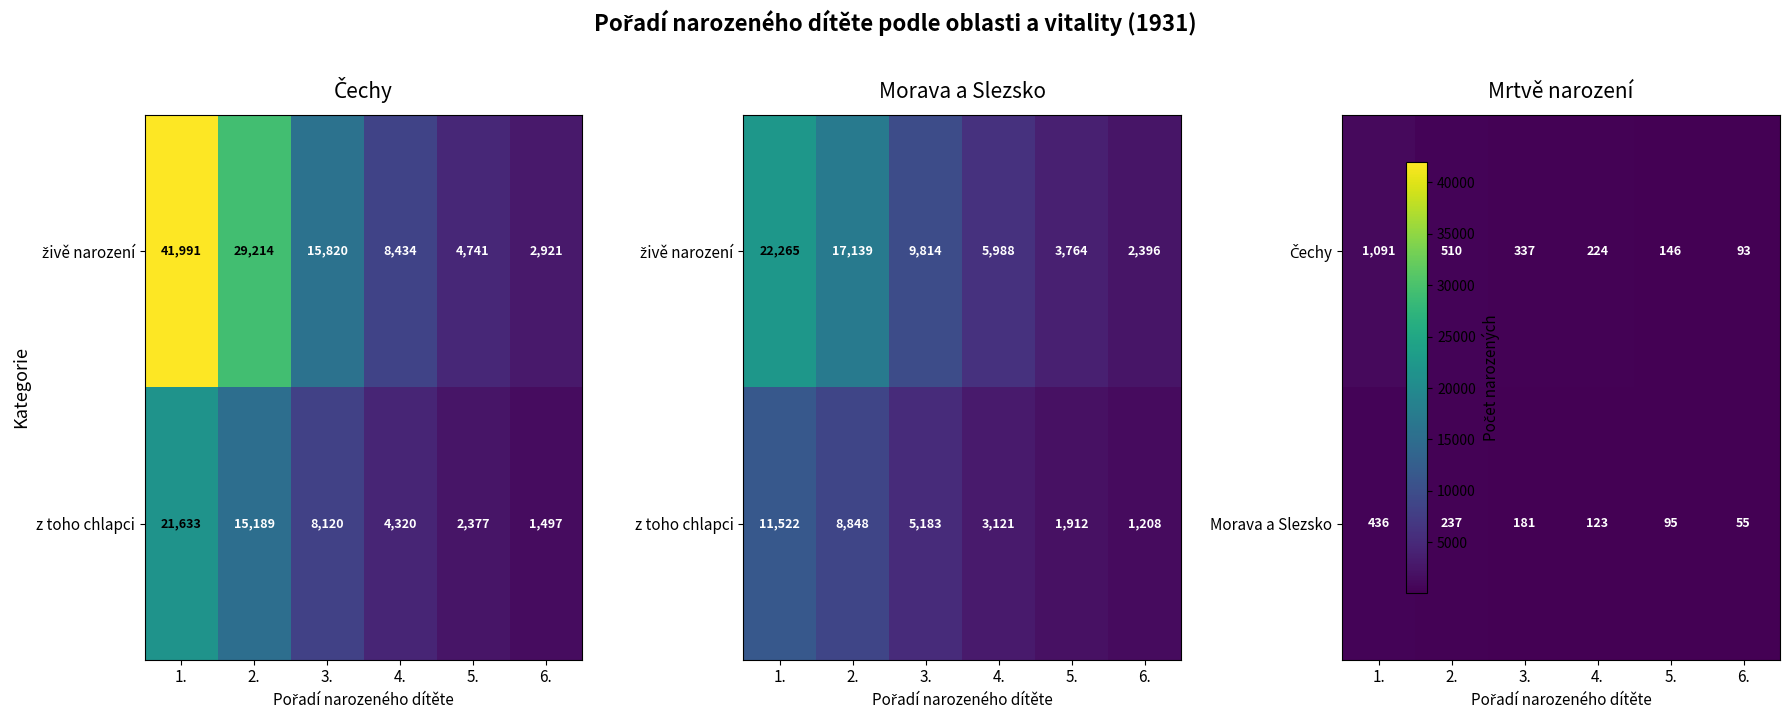

What is the difference between the Morava a Slezsko values at 2. and 6.?

182